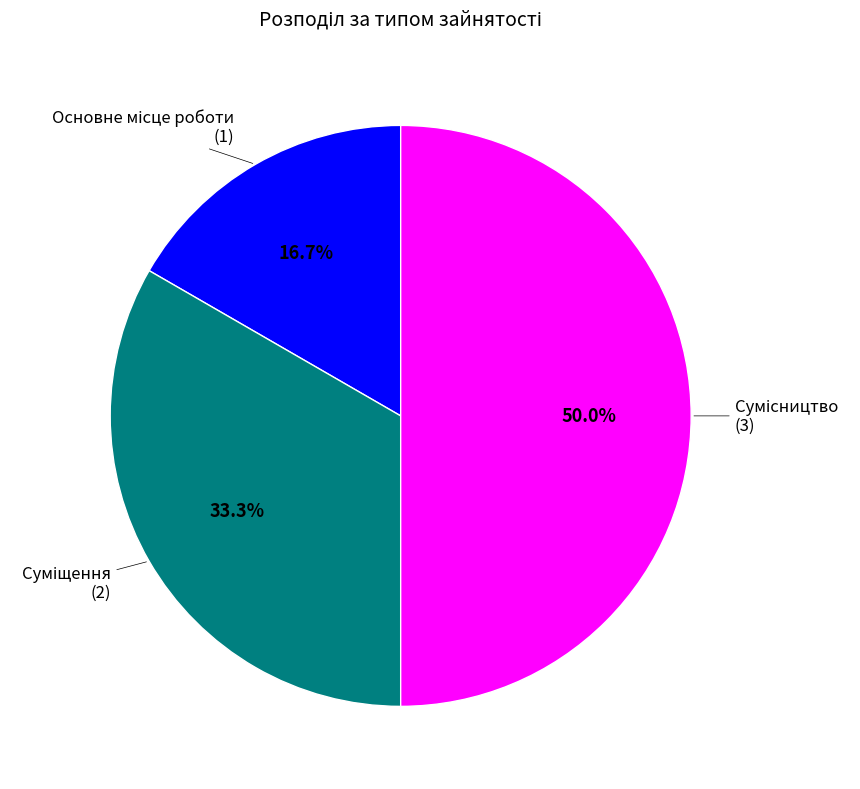

Combined, do Суміщення and Сумісництво account for over 50%?

Yes